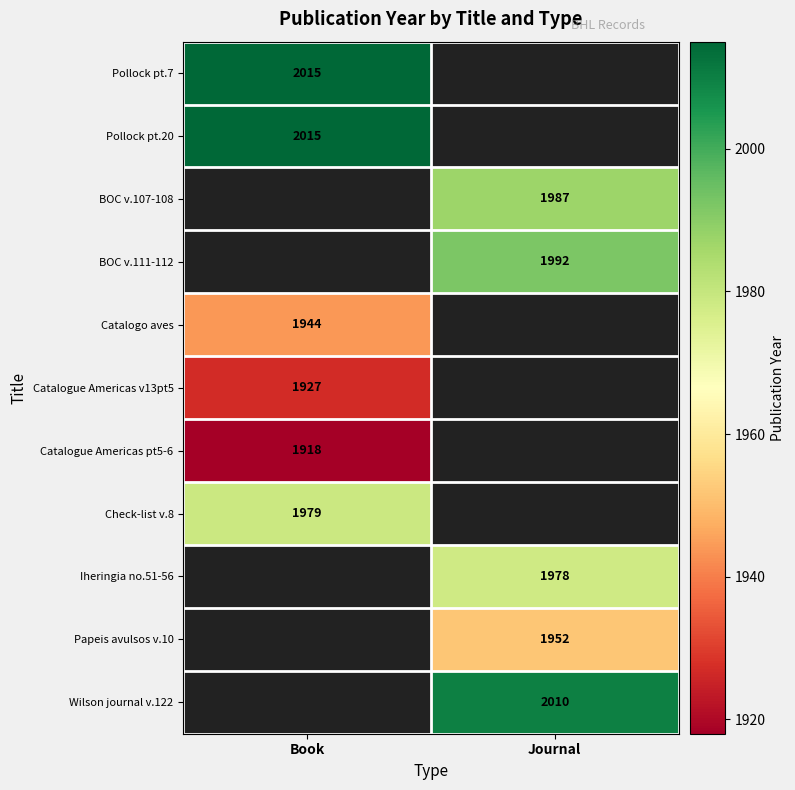

The Check-list v.8 series shows 3492 at Book. True or false?

False